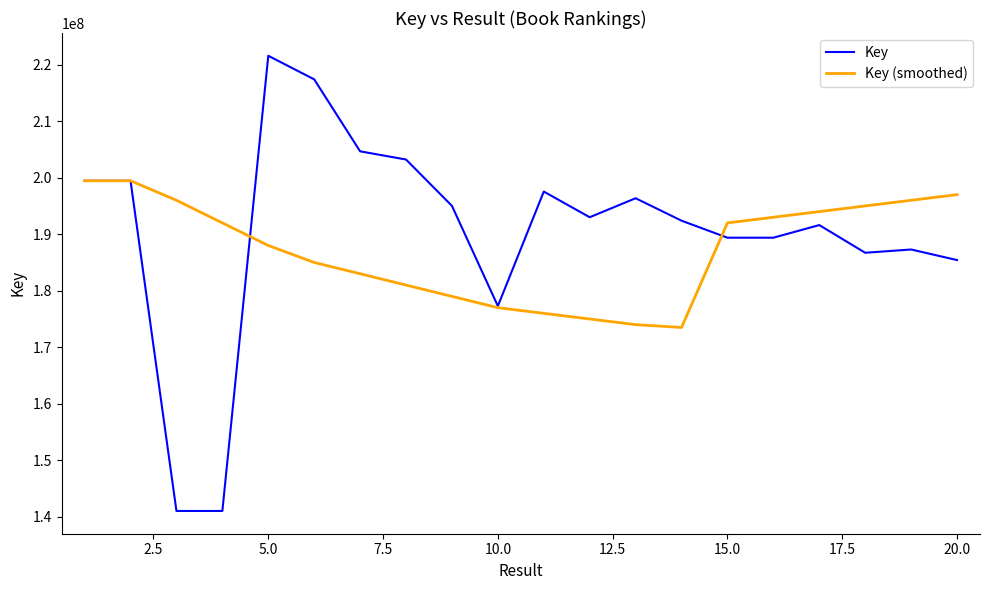

What is the minimum value shown in the chart?

141035238